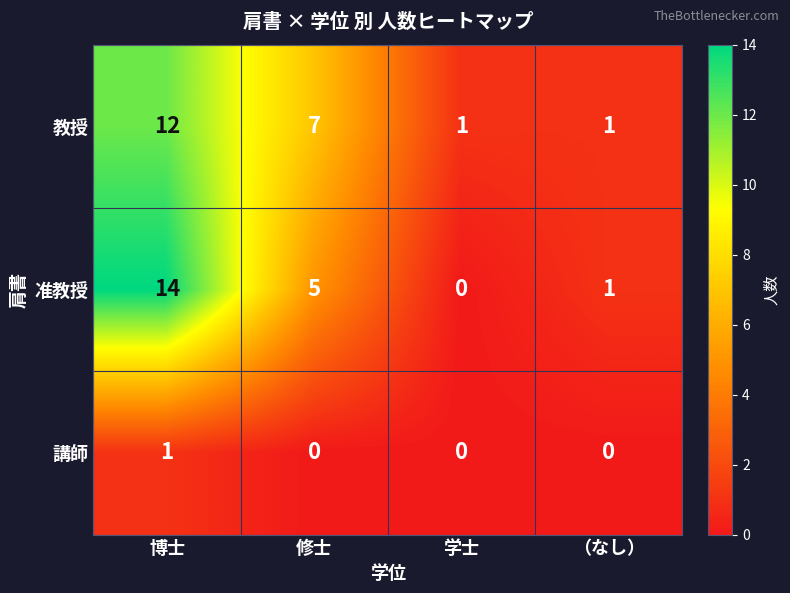

At which category is the sum across all series the highest?

博士